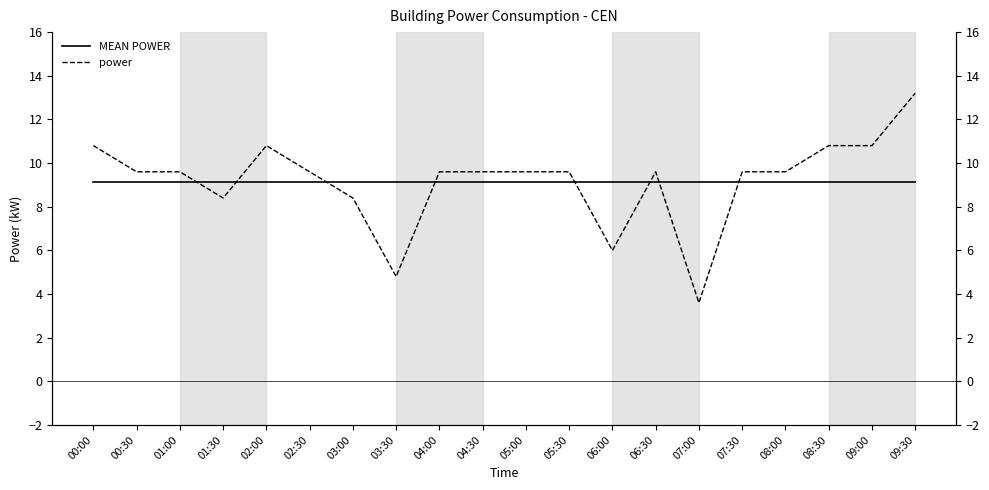

What is the sum of the power values at 01:30 and 03:00?

16.8